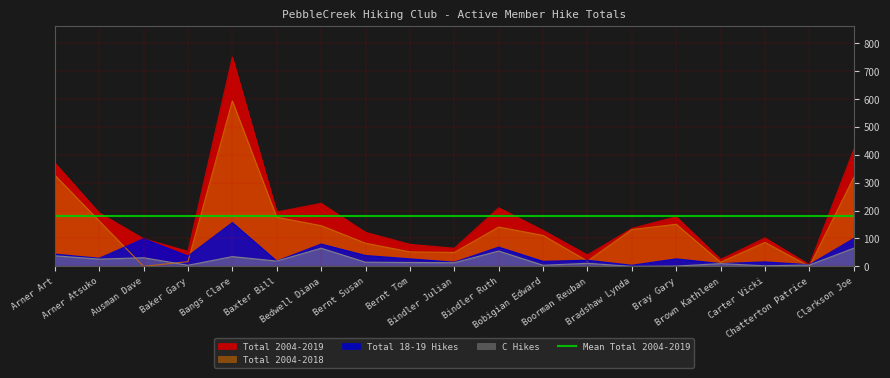

True or false: Total 2004-2019 and C Hikes cross at least once.

False